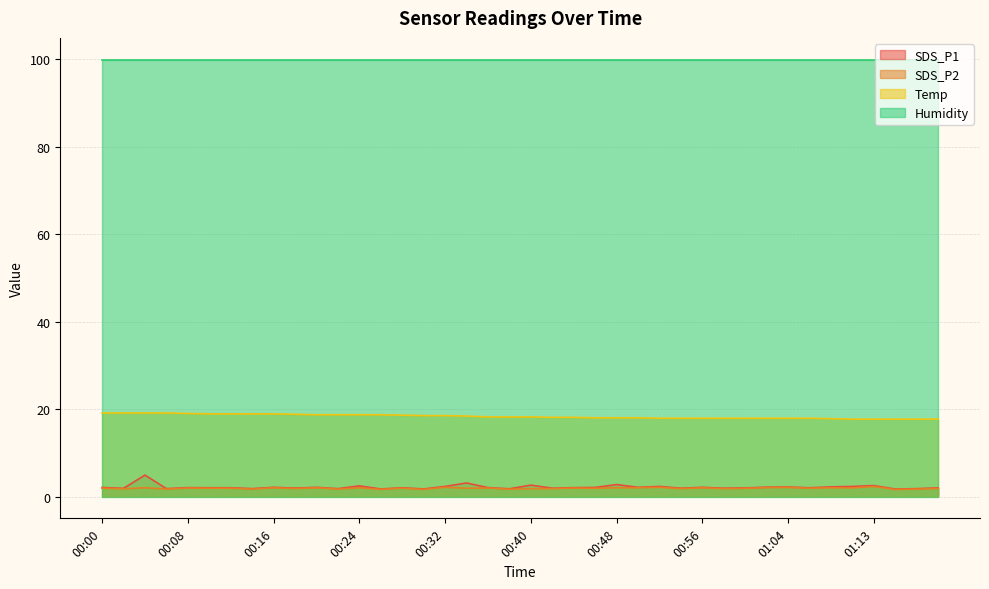

True or false: SDS_P1 and SDS_P2 cross at least once.

False